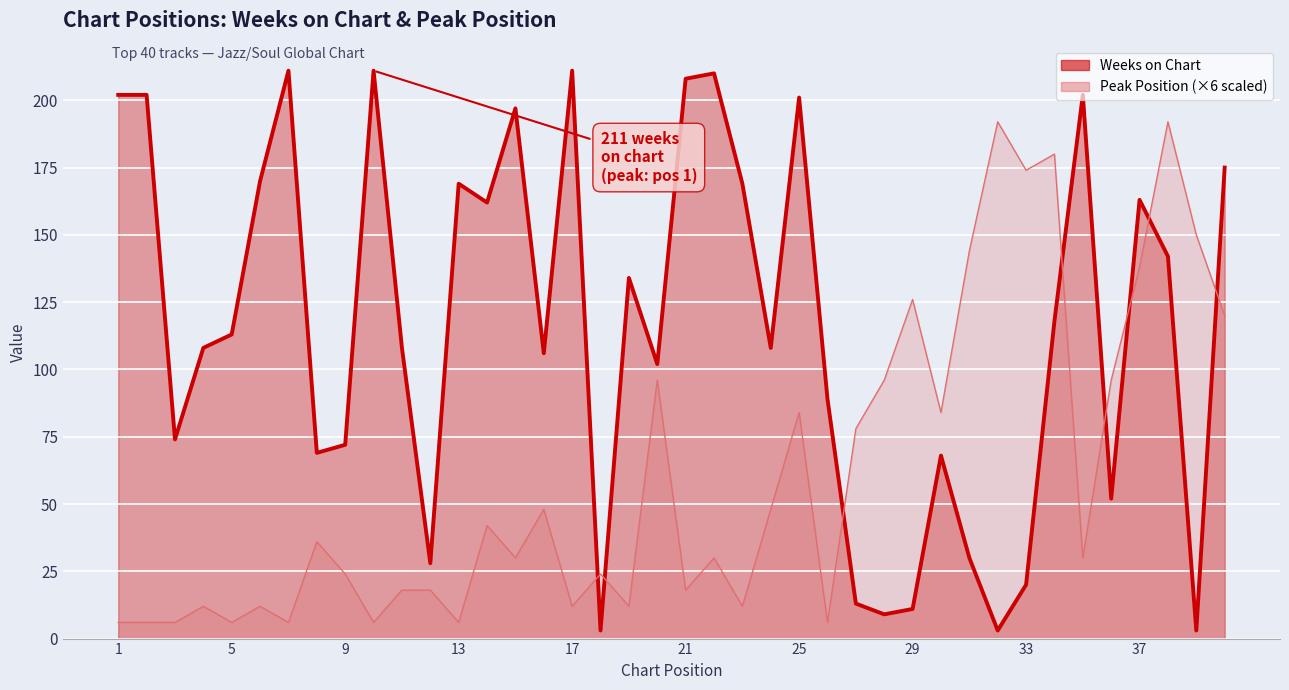

Rank the categories by Peak Position value from lowest to highest.

1, 2, 3, 5, 7, 10, 13, 26, 4, 6, 17, 19, 23, 11, 12, 21, 9, 18, 15, 22, 35, 8, 14, 16, 24, 27, 25, 30, 20, 28, 36, 40, 29, 37, 31, 39, 33, 34, 32, 38